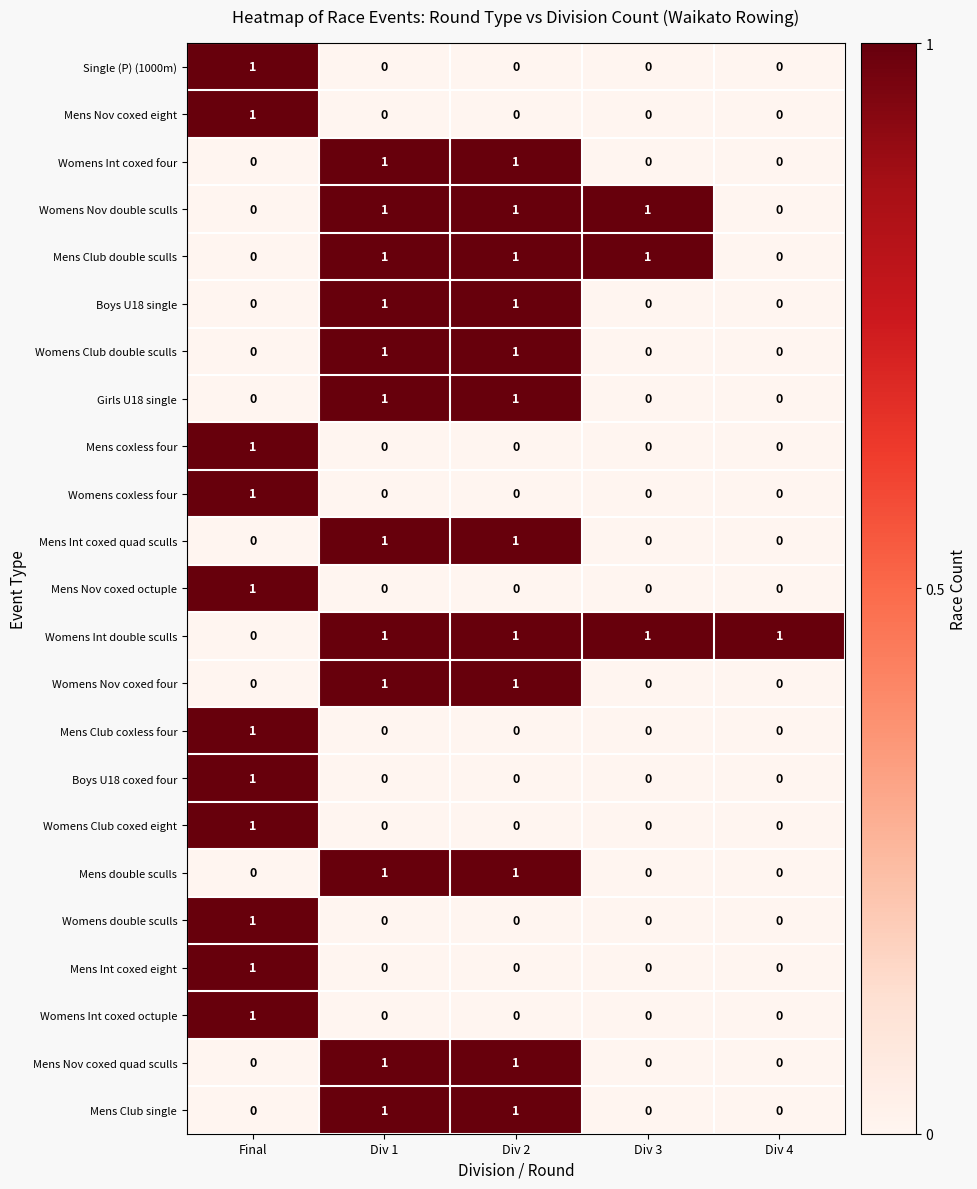

How many positive values does the Mens Nov coxed eight series have?

1